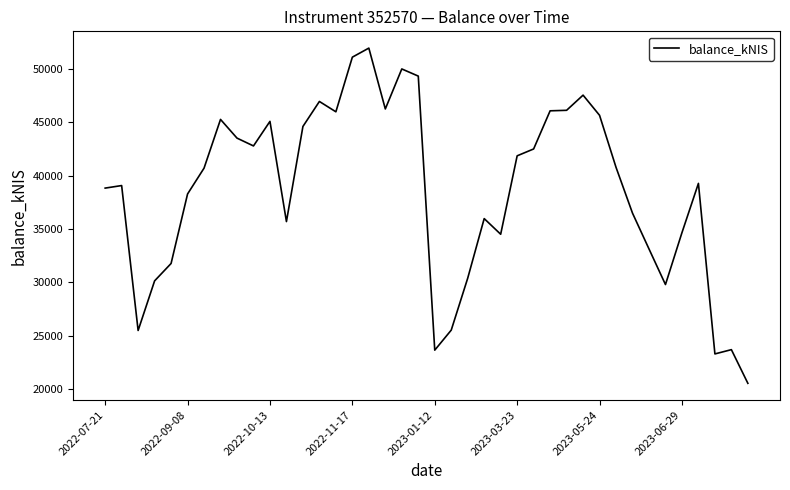

What is the greatest value displayed?

51938.5